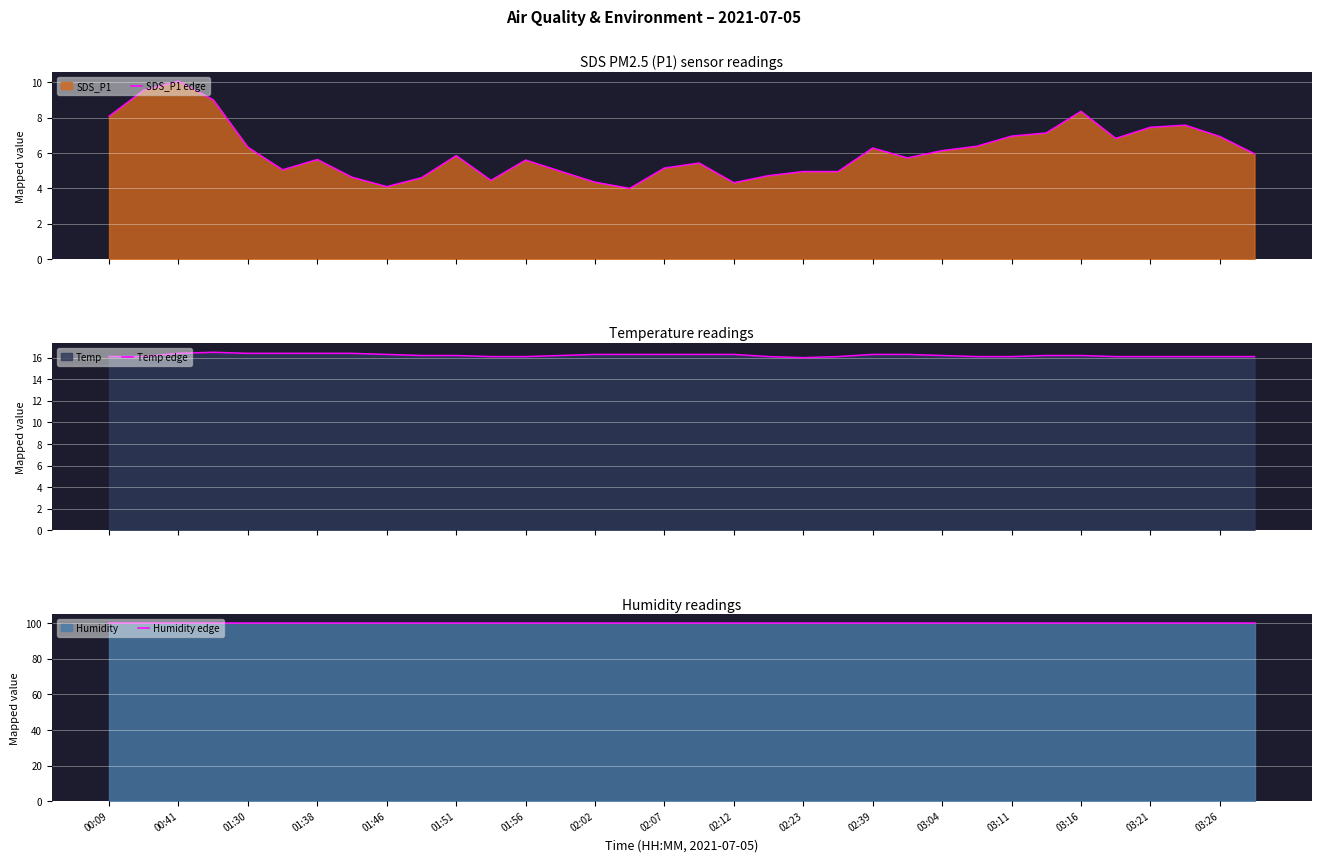

What is the sum of the SDS_P1 edge values at 03:11 and 03:26?

13.9